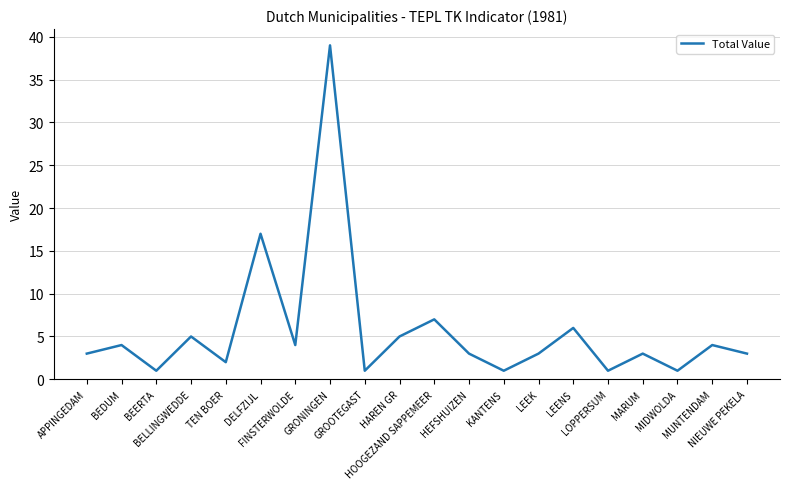

What is the ratio of the value at HEFSHUIZEN to the value at KANTENS?

3.0